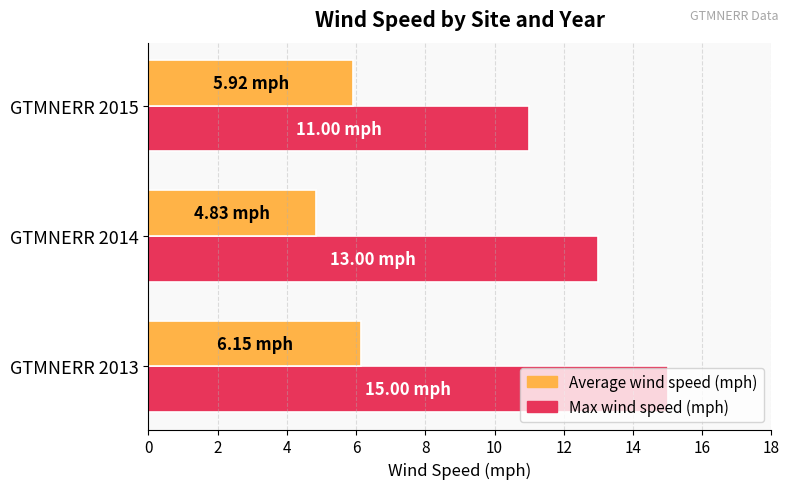

List the series in order of their peak value, lowest first.

Average wind speed (mph), Max wind speed (mph)